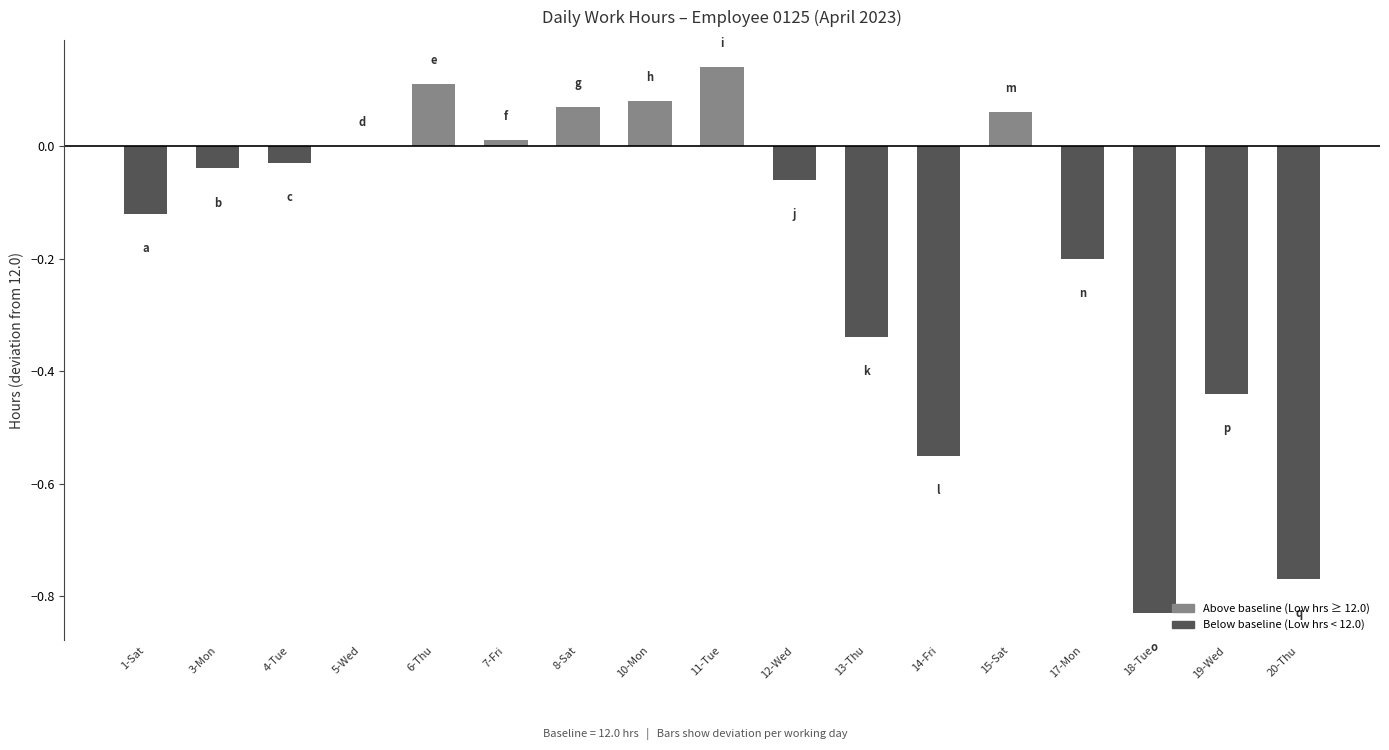

What is the sum of all values?

-2.9